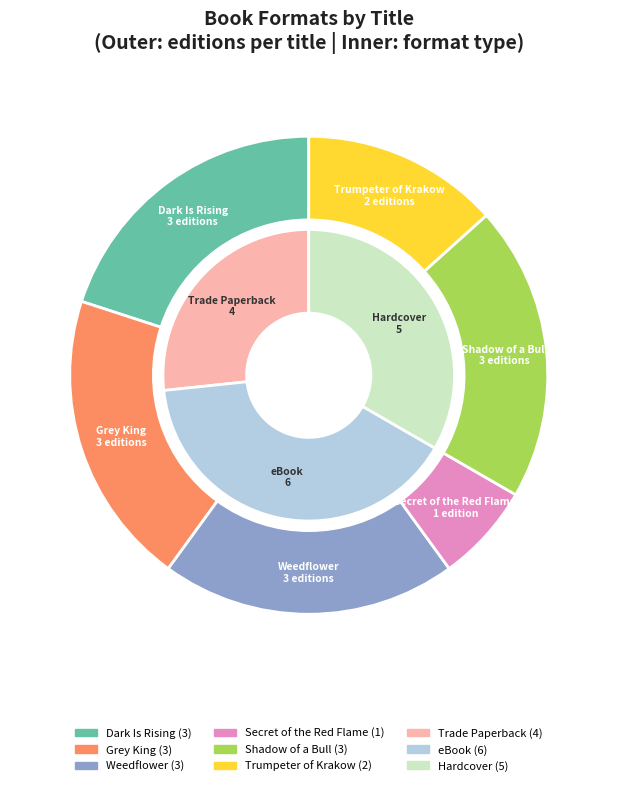

Is there any slice that represents more than half of the pie?

No